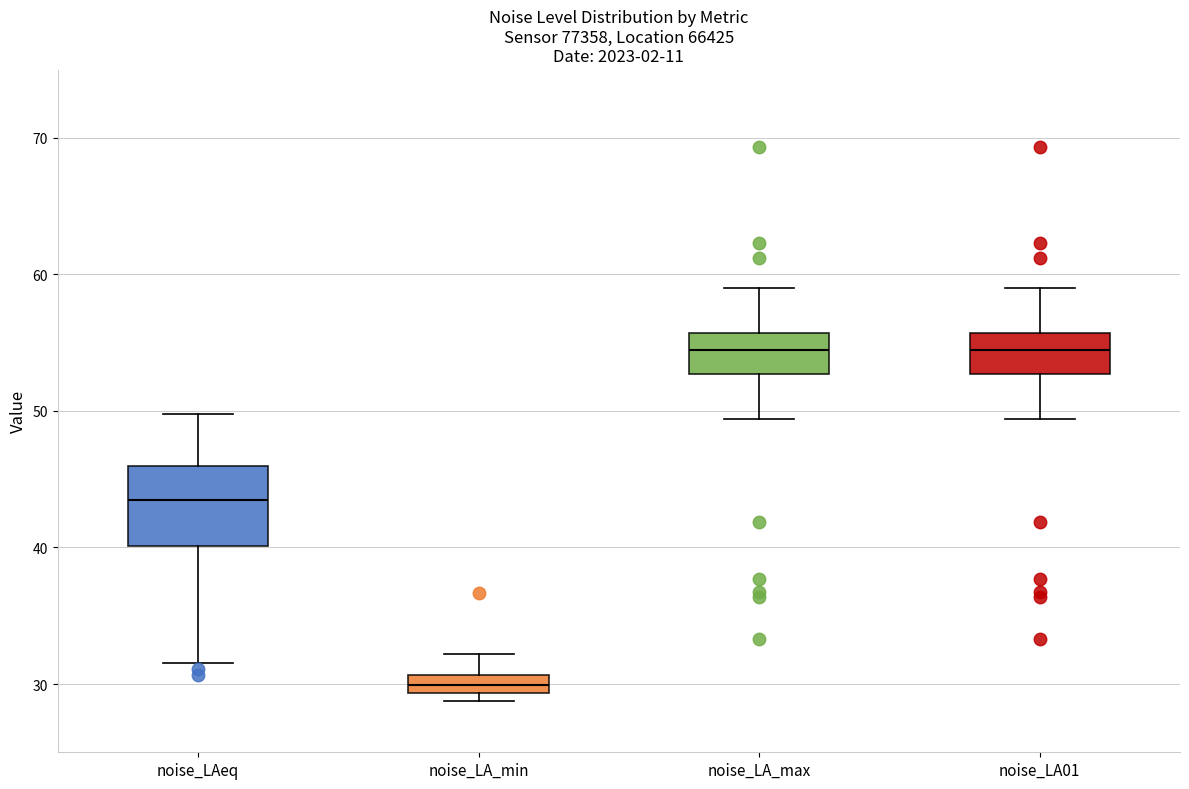

Which box is the tallest, from its lower edge to its upper edge?

noise_LAeq